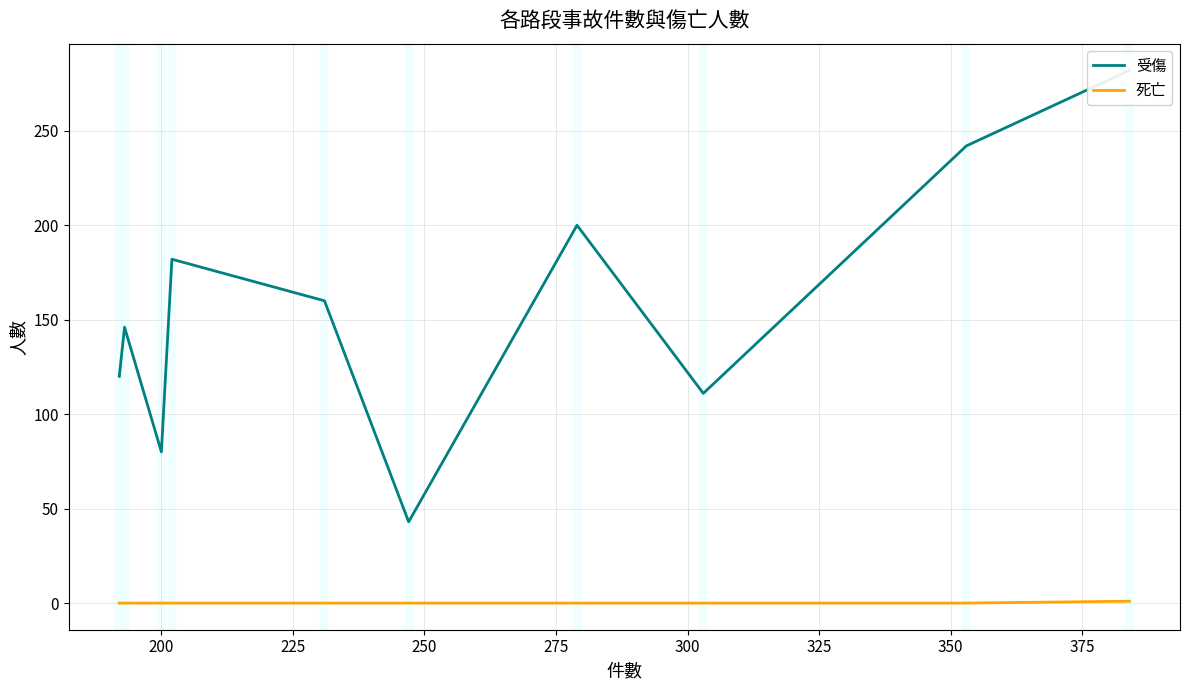

True or false: 死亡 and 受傷 intersect in this chart.

False